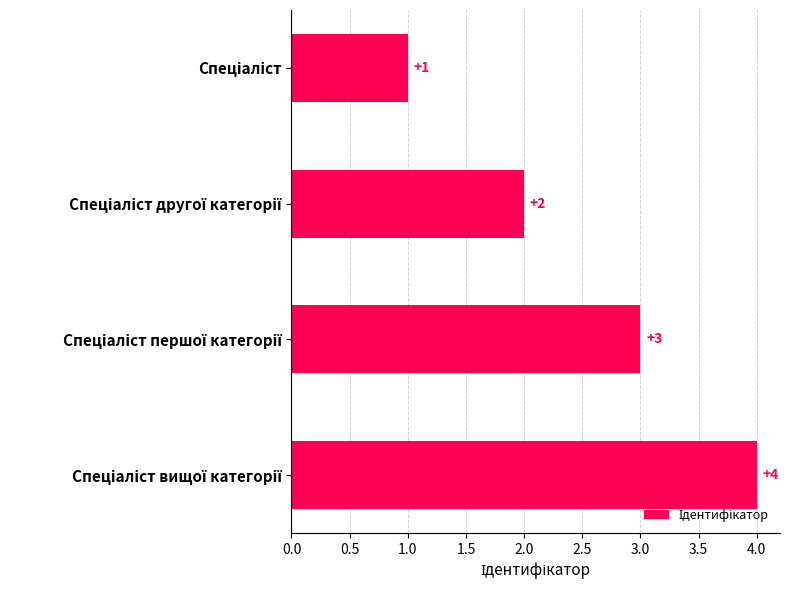

What is the difference between the maximum and minimum values?

3